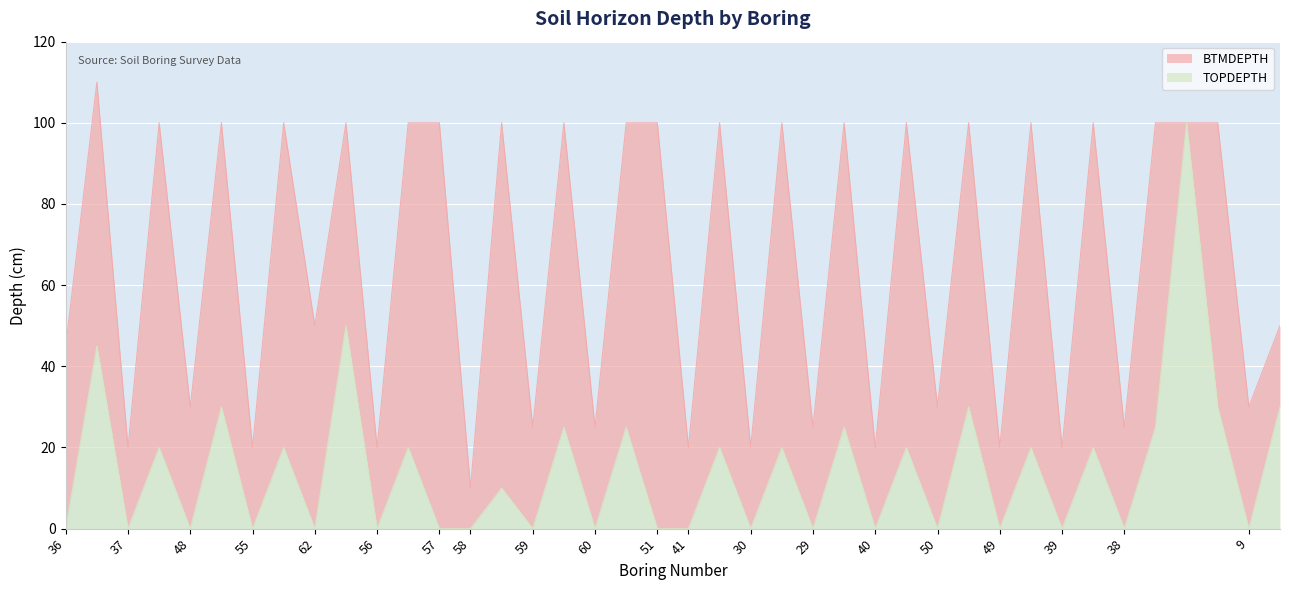

True or false: TOPDEPTH and BTMDEPTH cross at least once.

False